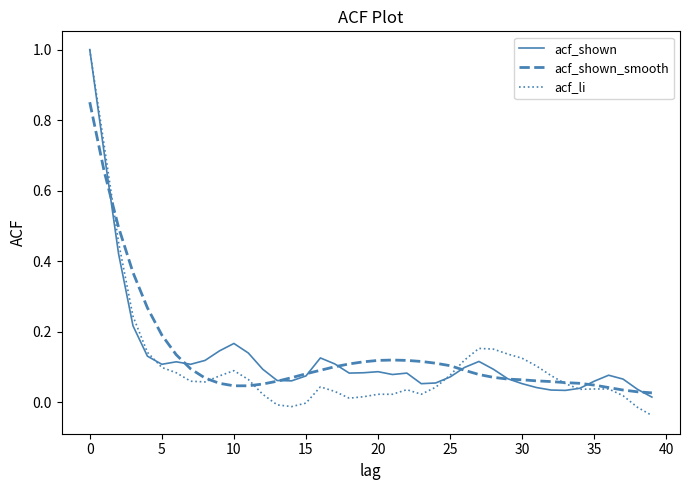

How many series are shown in this chart?

3